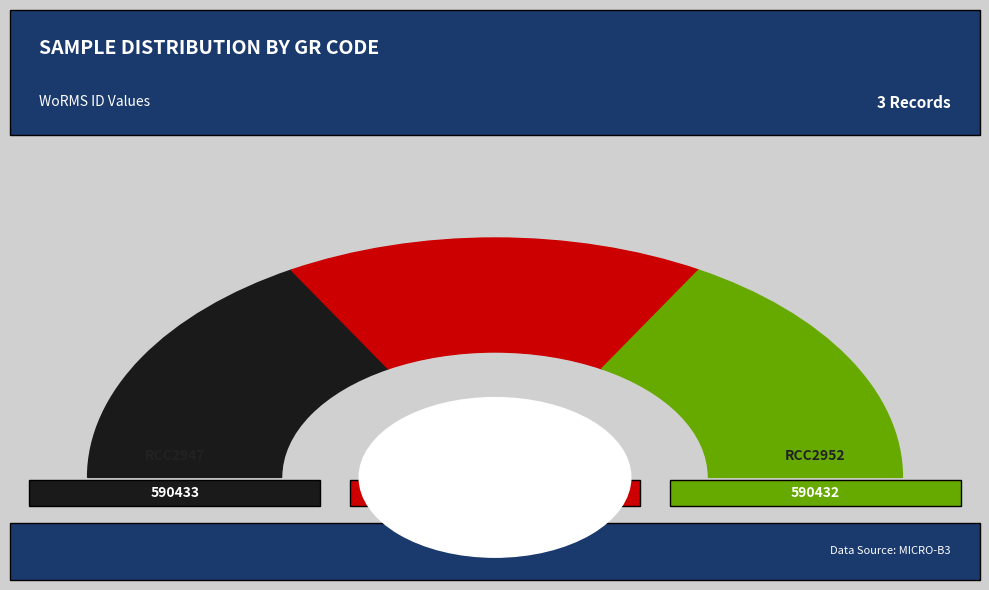

Combined, do RCC2952 and RCC2950 account for over 50%?

Yes